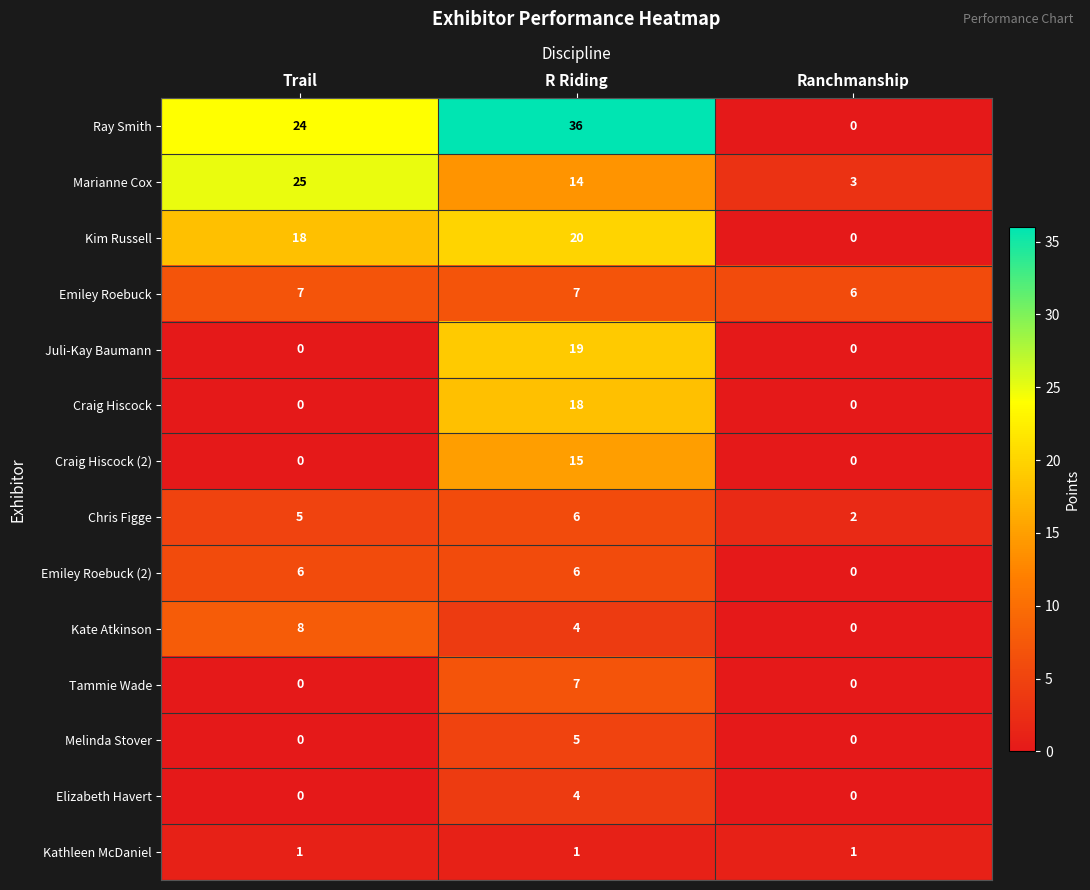

Rank the categories by Chris Figge value from lowest to highest.

Ranchmanship, Trail, R Riding